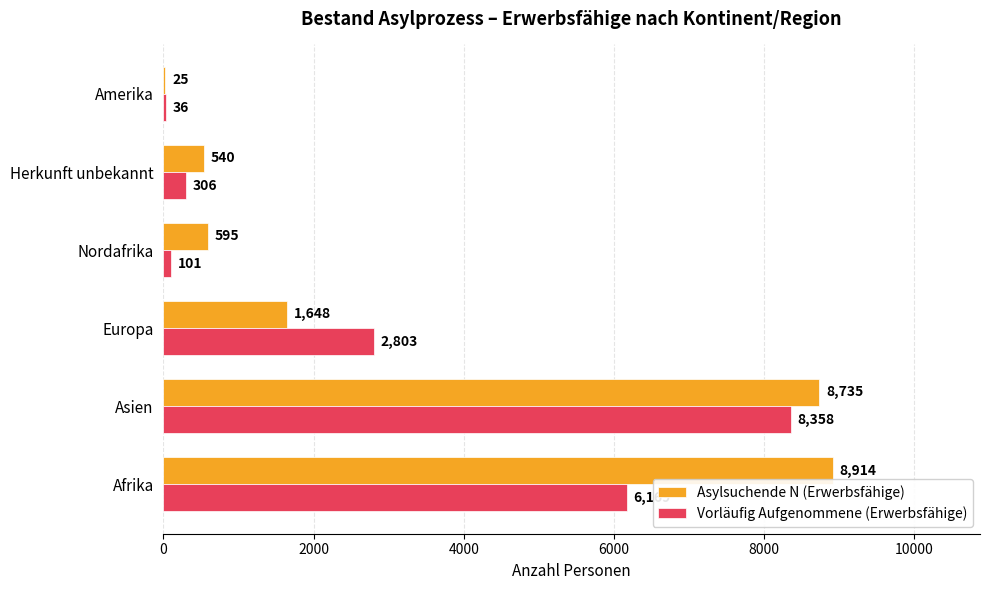

Is the value of Vorläufig Aufgenommene (Erwerbsfähige) at Asien greater than the value of Asylsuchende N (Erwerbsfähige) at Herkunft unbekannt?

Yes